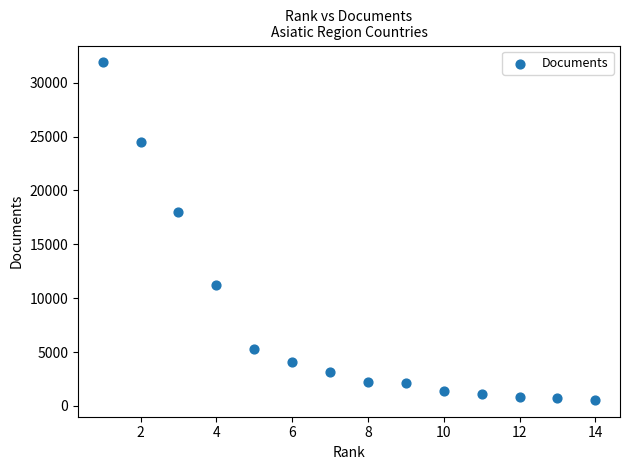

What Y value in the scatter plot is closest to 16222?

18030